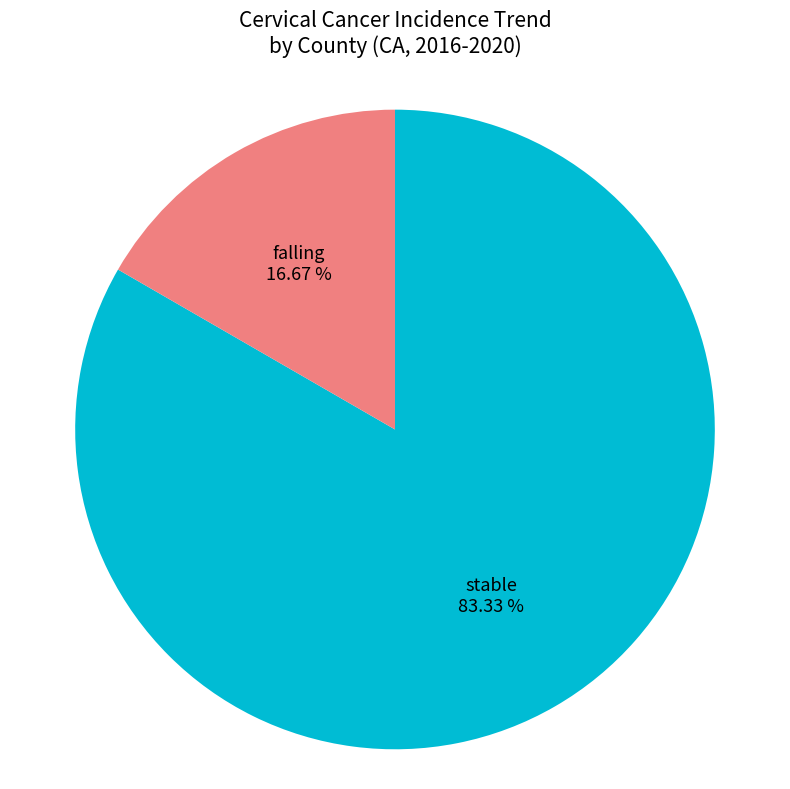

How many segments does this pie chart have?

2